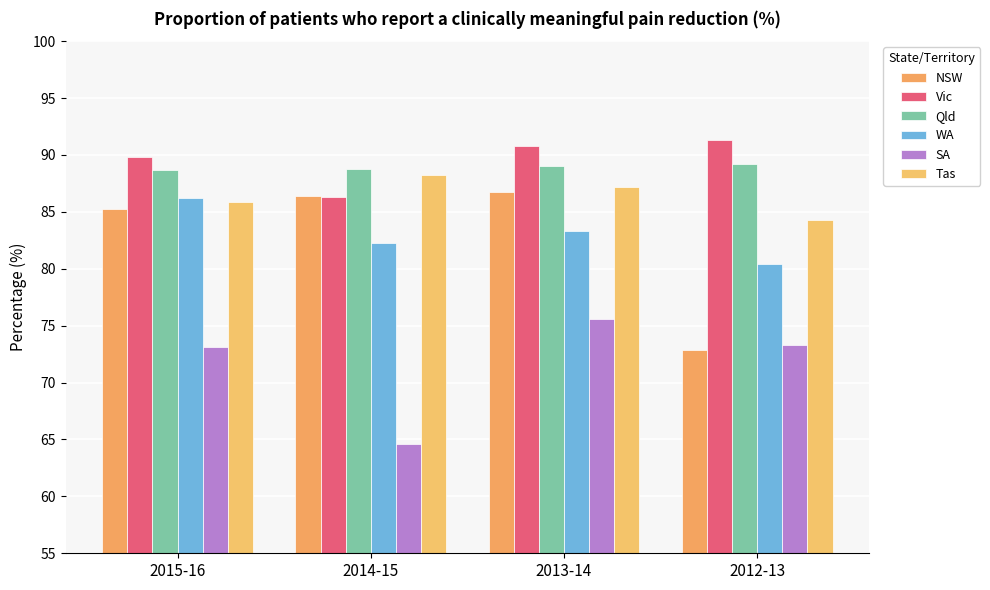

What is the difference between the maximum and second lowest values in the Tas series?

2.4